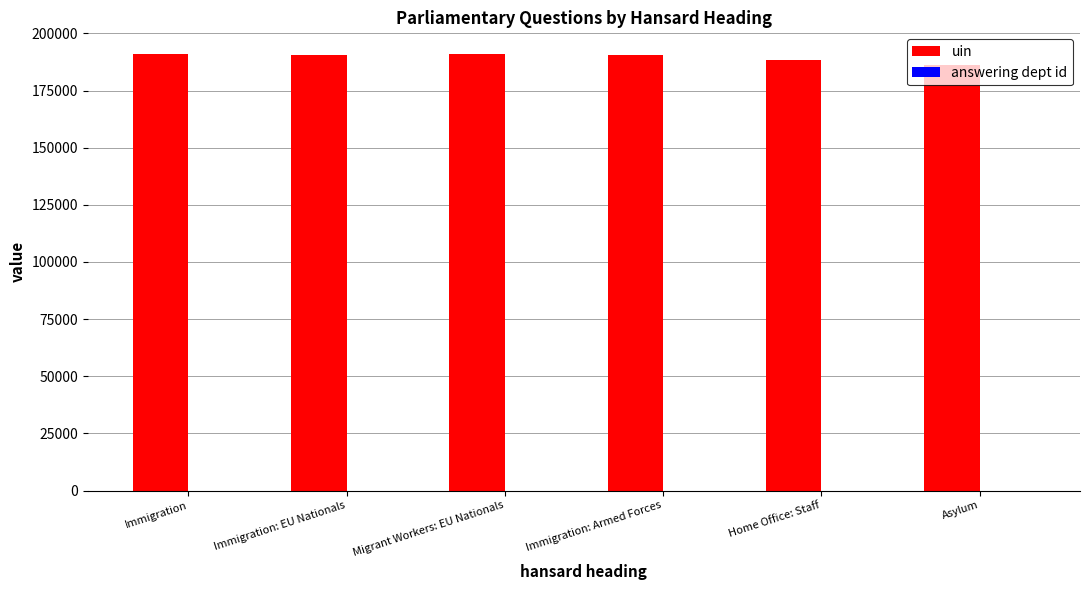

What is the total value across all series at Immigration?

190911